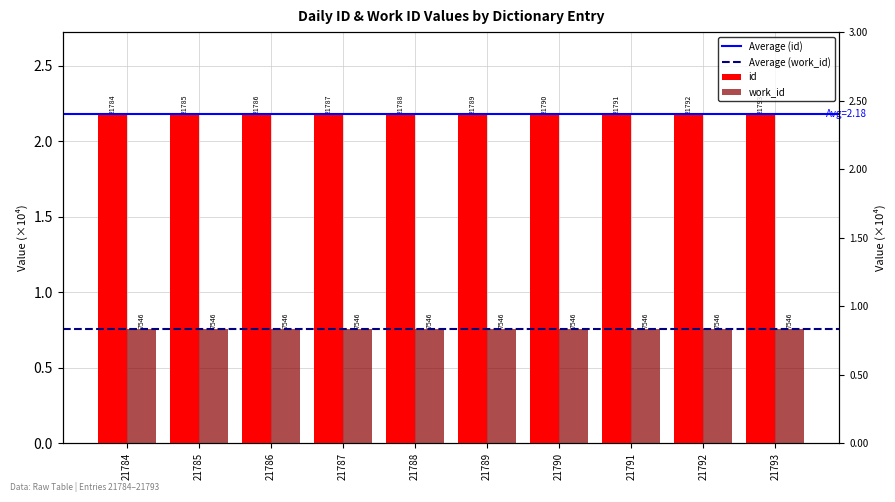

How many data points does each series have?

10